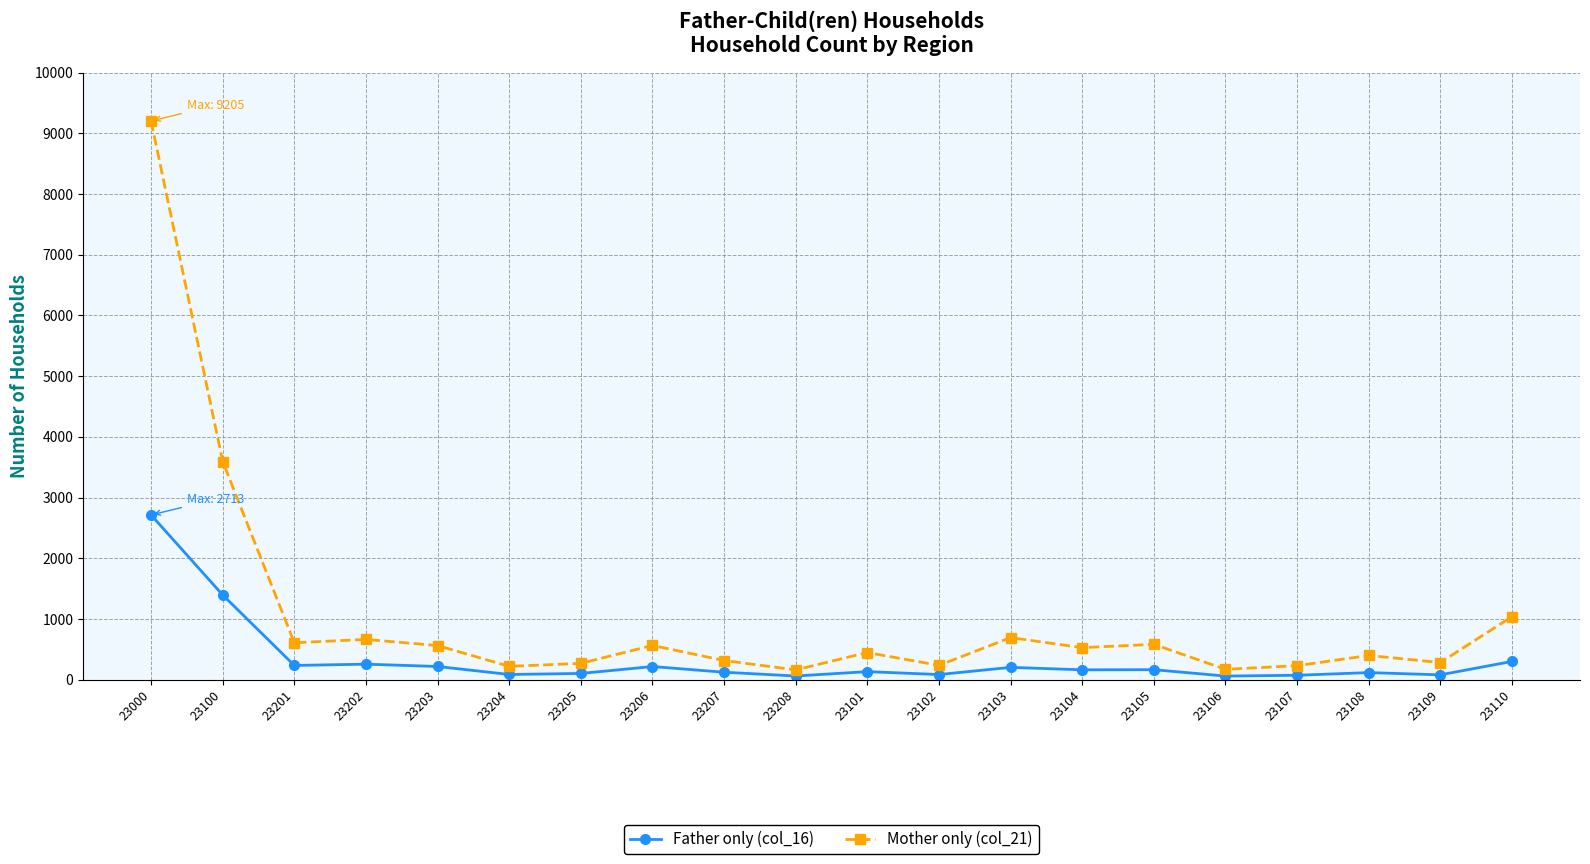

What is the spread (max minus min) of values at 23208?

101